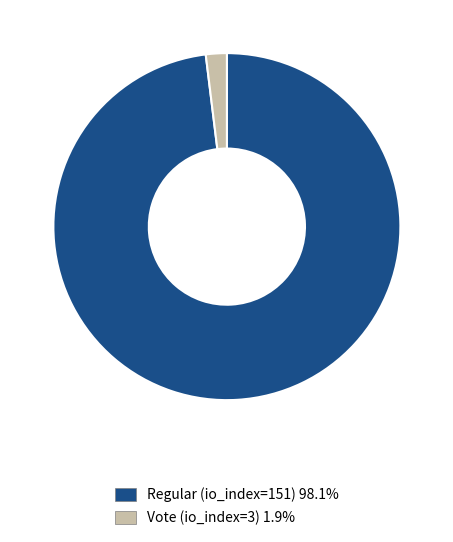

Is there any slice that represents more than half of the pie?

Yes